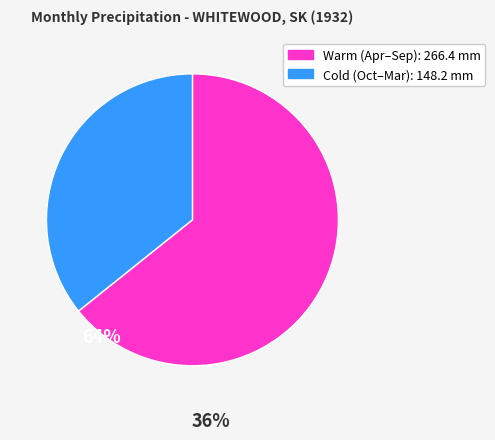

Does any single category account for the majority?

Yes